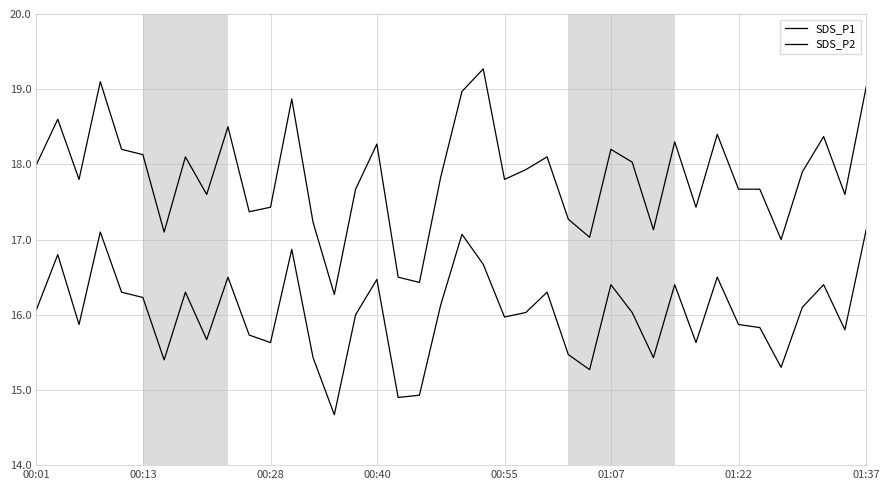

Does the chart have visible grid lines?

Yes